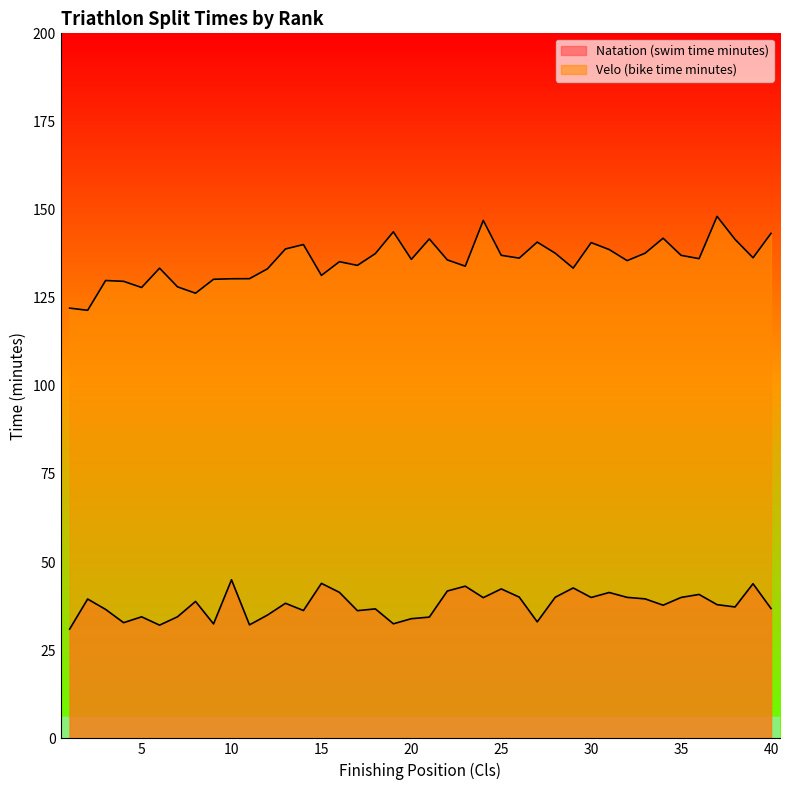

At how many categories does at least one series exceed 58?

40